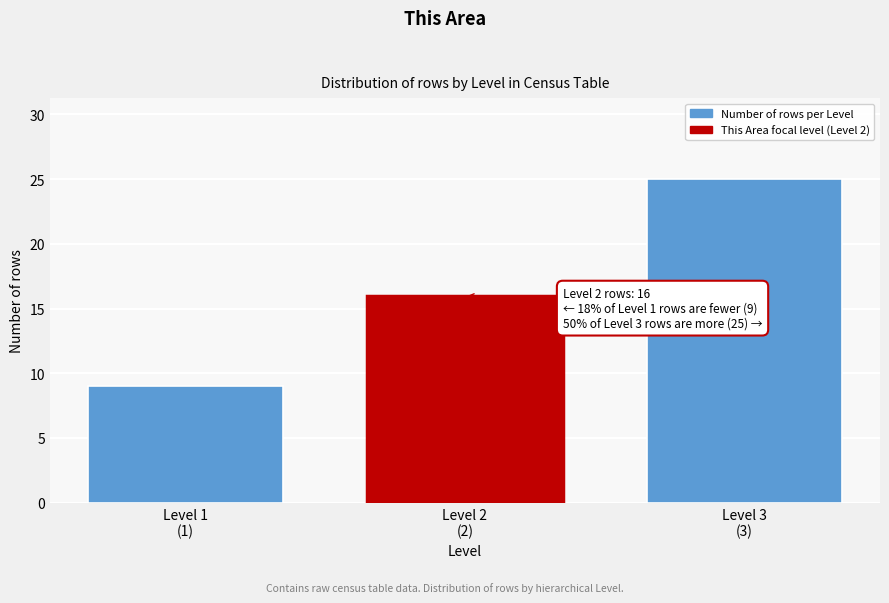

Reading left to right, extract all data points from this chart.

9	16	25